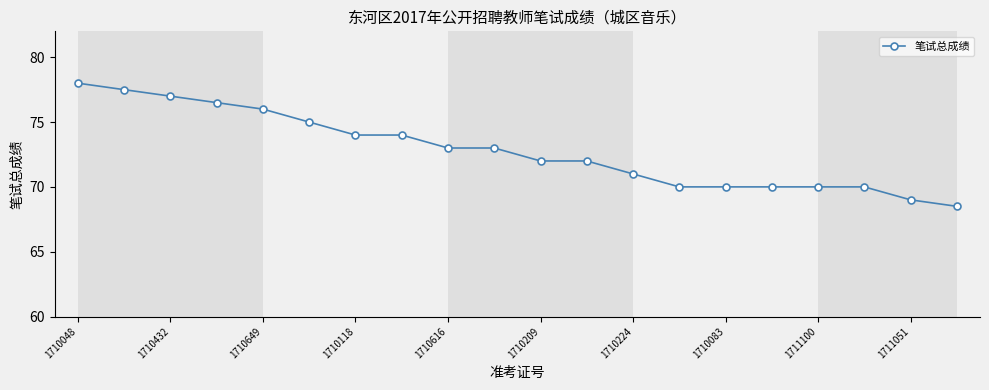

How many lines are shown in the chart?

1